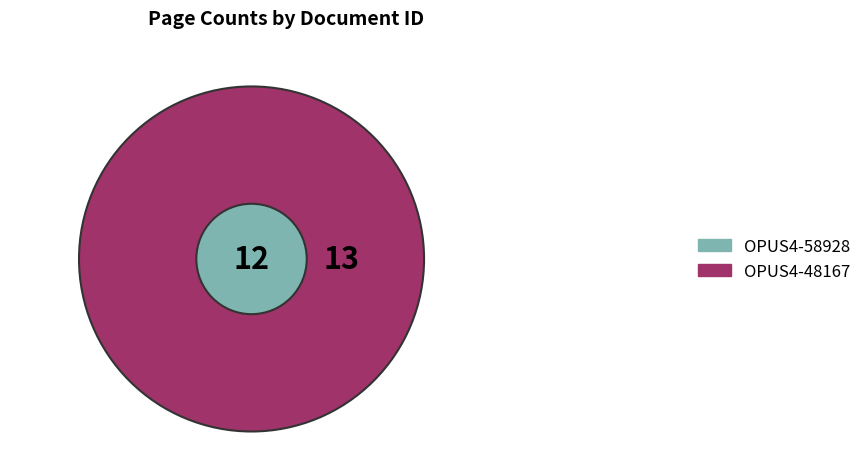

Which slice is the largest?

OPUS4-48167